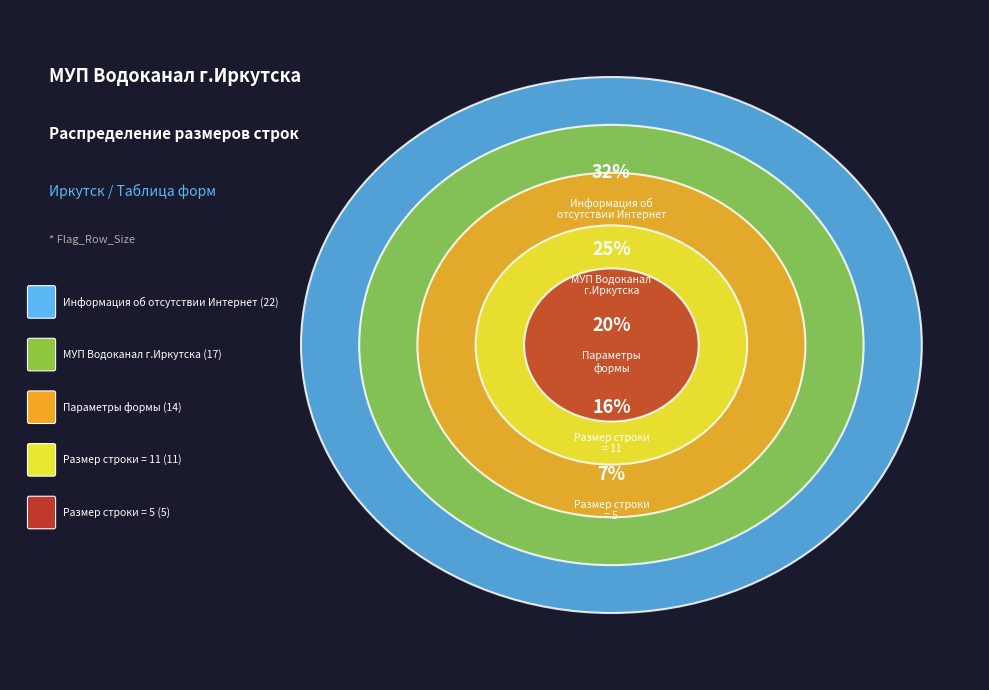

To the nearest percent, what is the average slice percentage?

20%